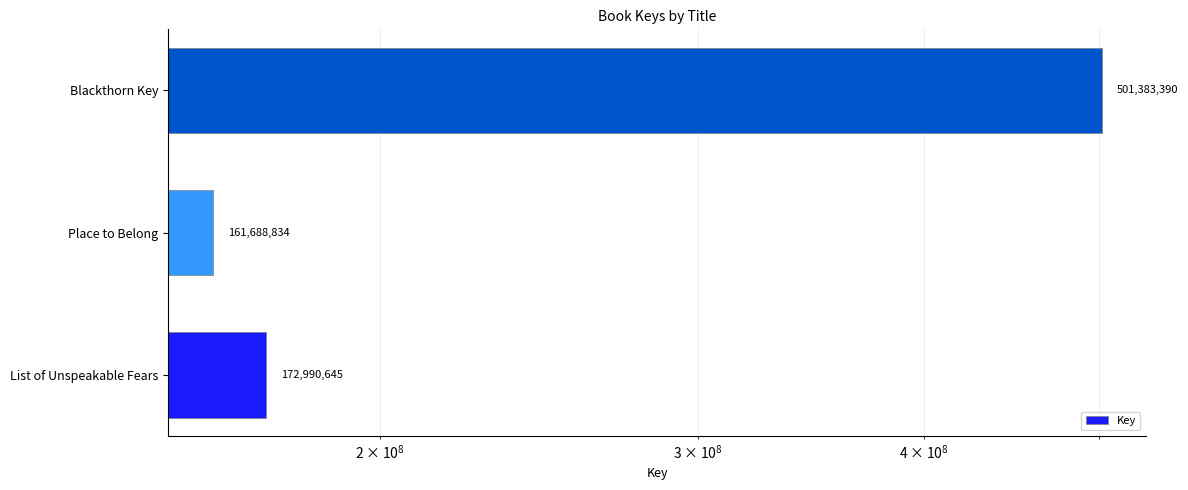

What is the average value?

278687623